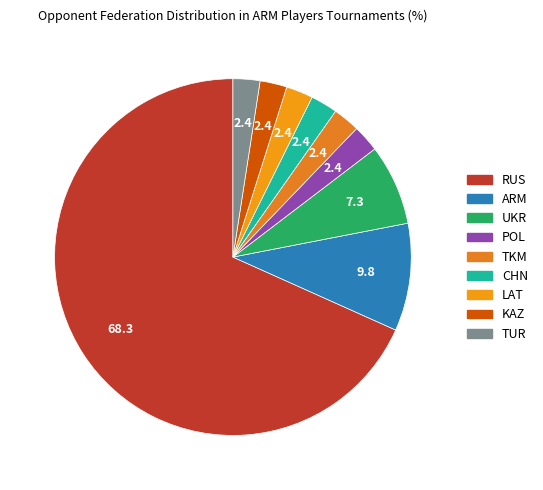

To the nearest percent, what is the combined percentage of ARM and LAT?

12%